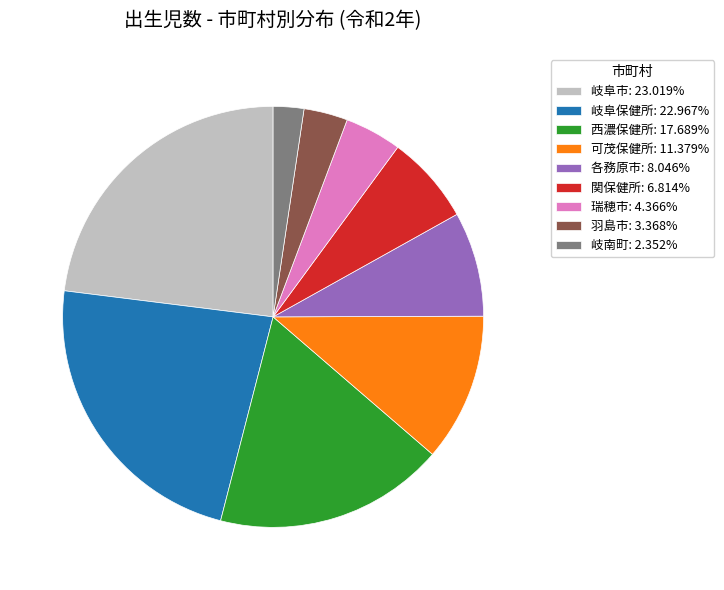

Approximately how many times larger is the value at 可茂保健所: 11.379% compared to 岐阜保健所: 22.967%?

0.5